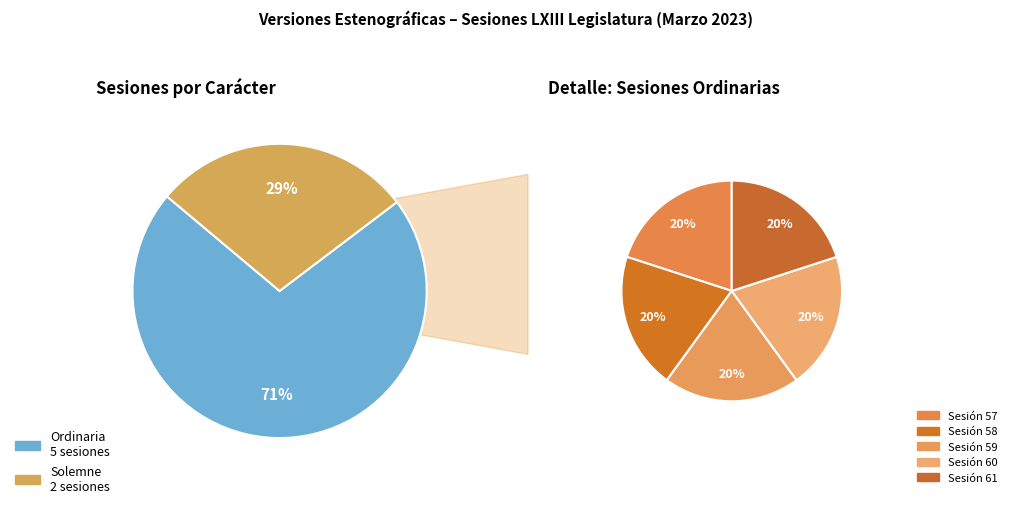

Do Ordinaria and Solemne together represent more than half of the pie?

Yes